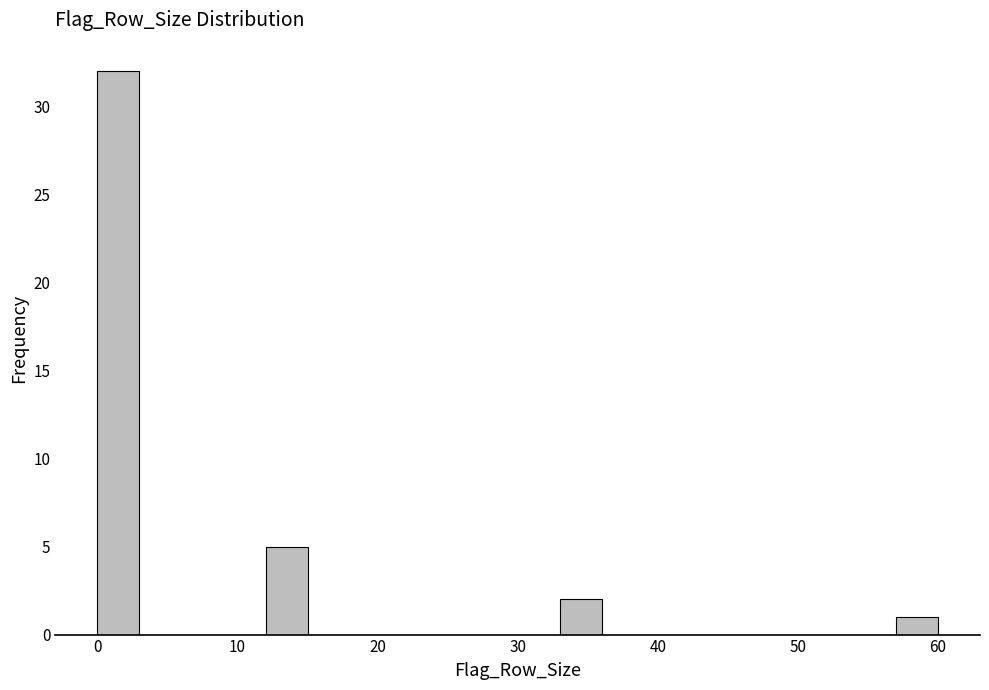

Around what value on the x-axis is the tallest bar? Give the approximate position of its centre, as read against the axis.

2